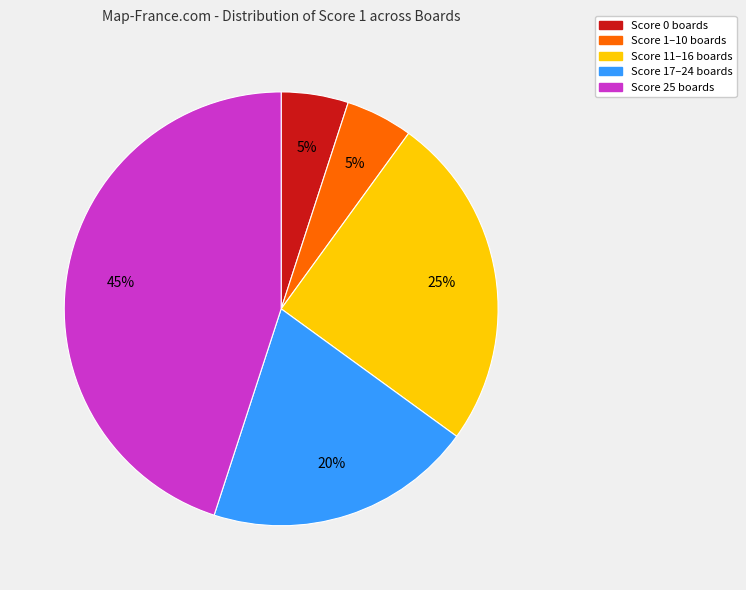

To the nearest percent, what is the average slice percentage?

20%